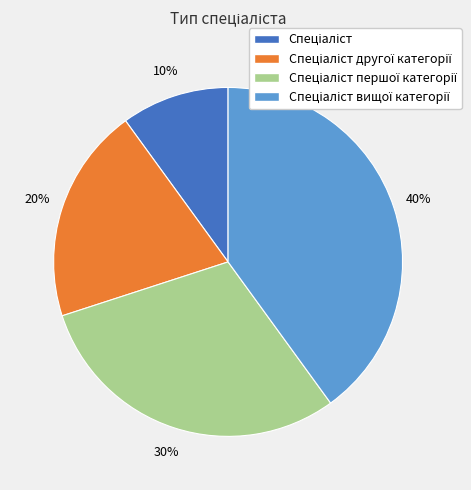

How many segments does this pie chart have?

4